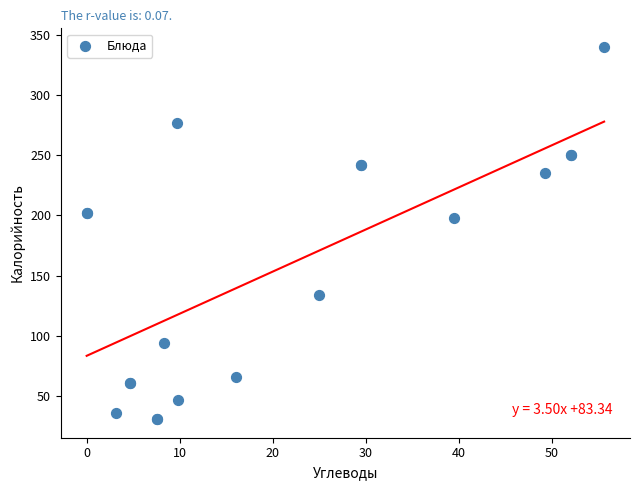

What Y value in the scatter plot is closest to 185?

198.0